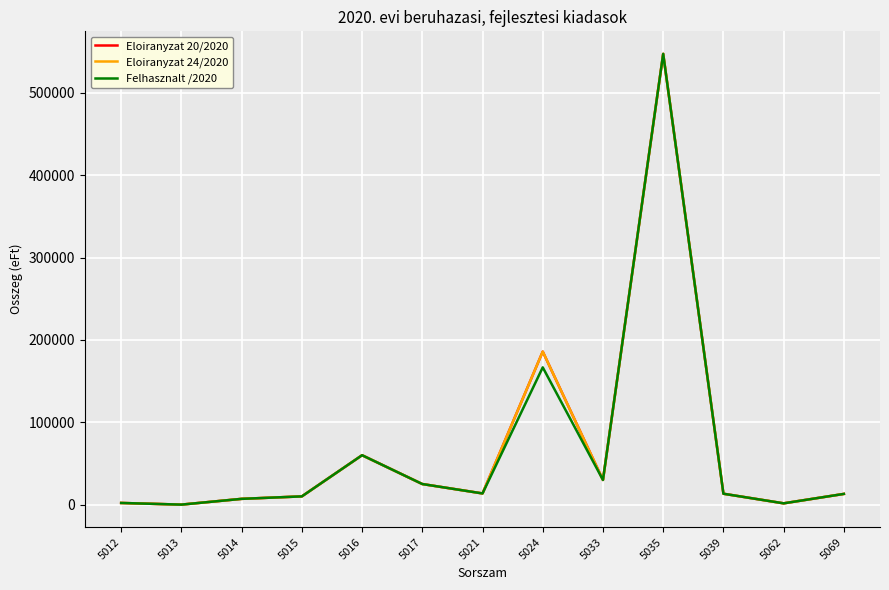

At which label does Eloiranyzat 20/2020 first exceed 13223?

5016